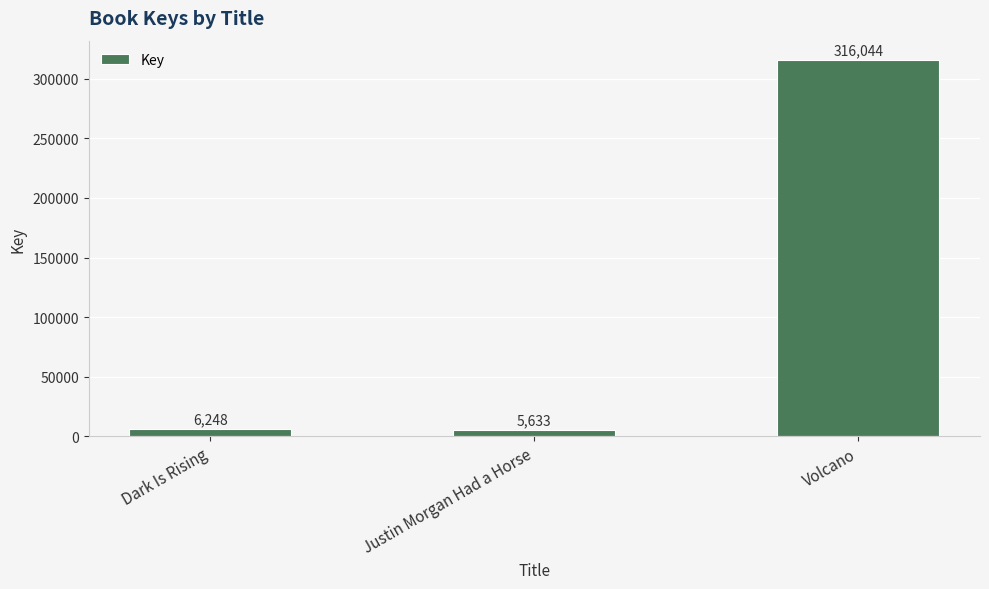

Reading left to right, list all the values displayed in this chart.

Dark Is Rising=6248	Justin Morgan Had a Horse=5633	Volcano=316044